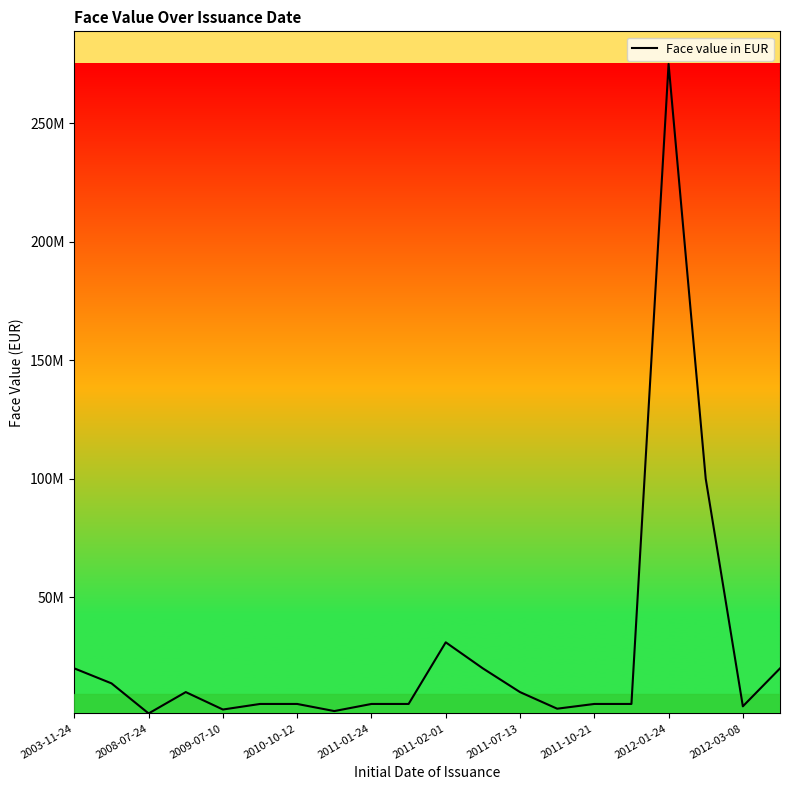

What is the difference between the maximum and minimum values?

274000000.0